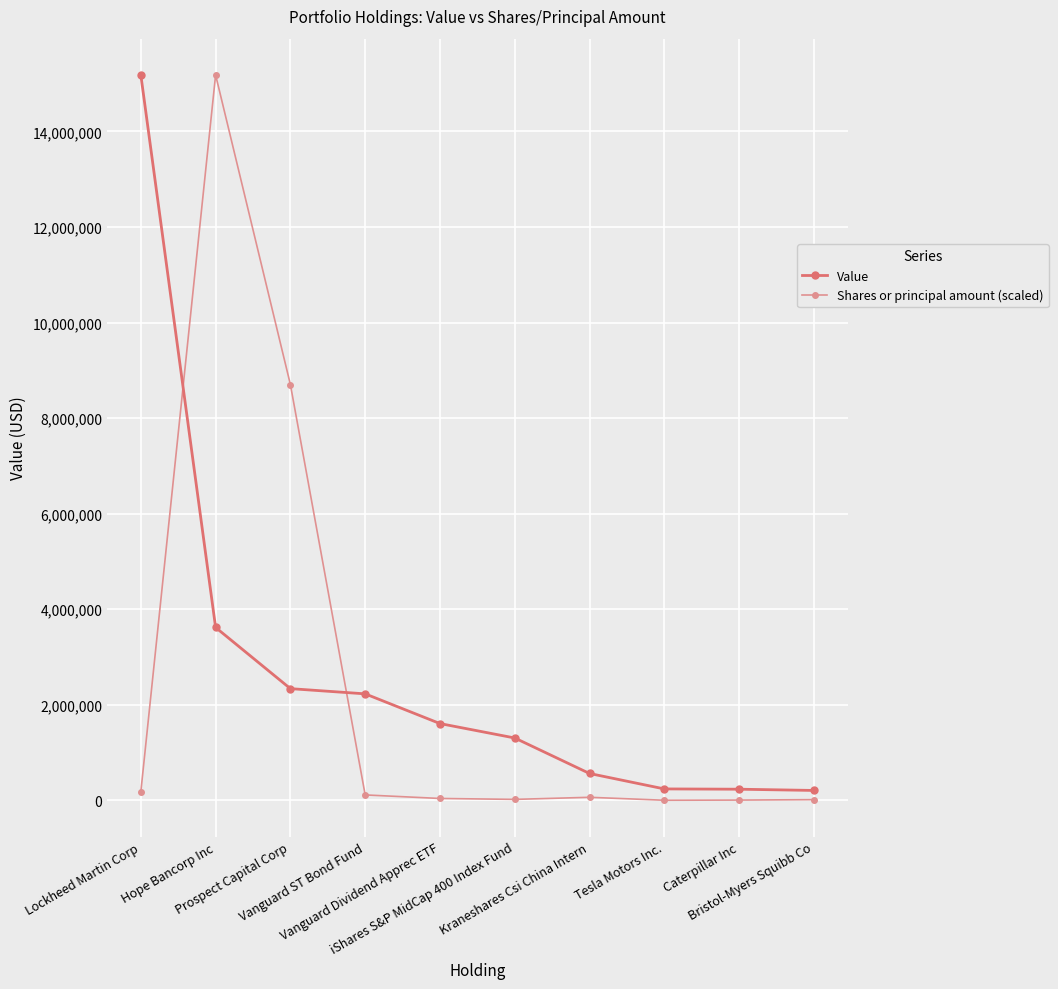

Rank the series by their average value, from lowest to highest.

Shares or principal amount (scaled), Value